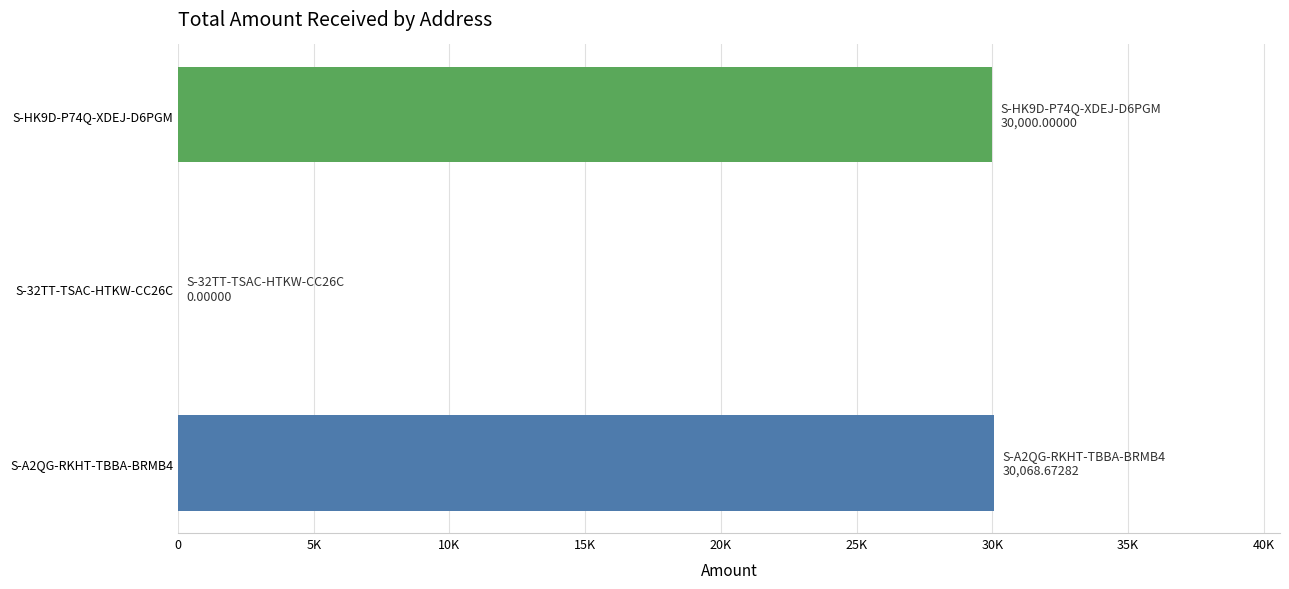

Are the bars grouped side by side (vs. stacked)?

No